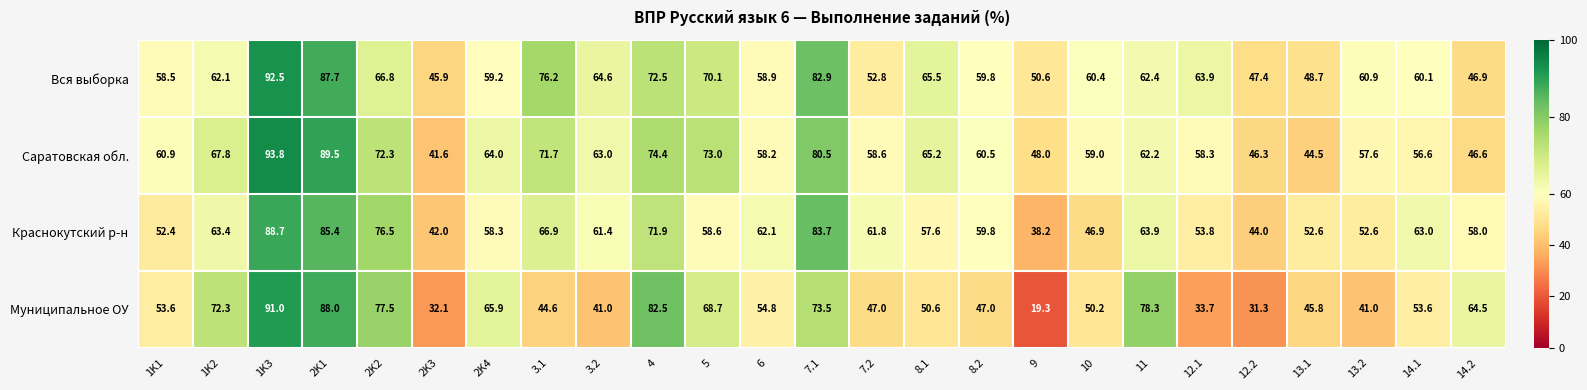

Count the number of categories in the chart.

25